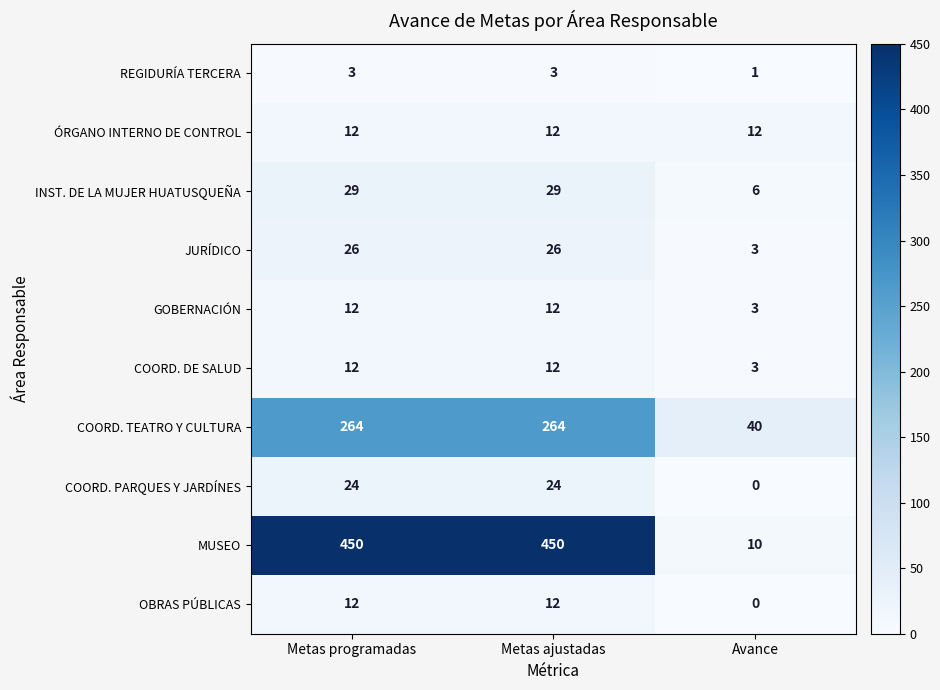

What is the spread (max minus min) of values at Metas ajustadas?

447